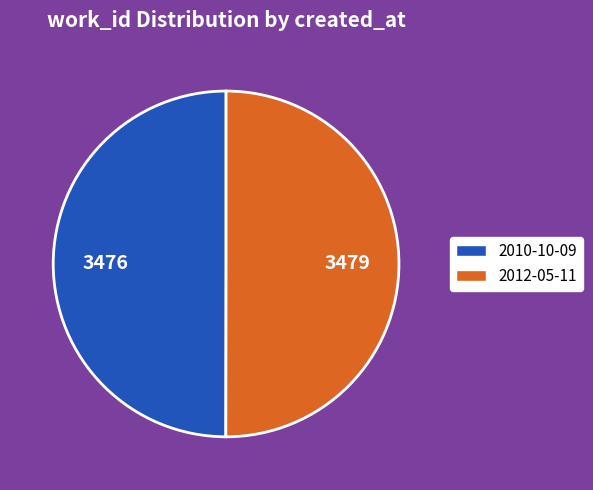

Approximately how many times larger is the value at 2010-10-09 compared to 2012-05-11?

1.0